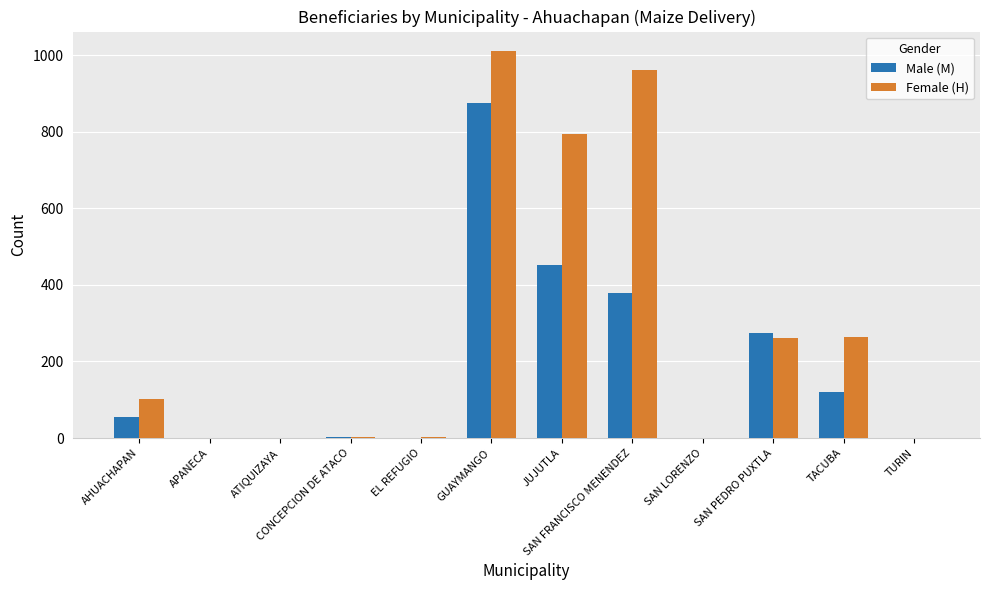

The value of Male (M) at JUJUTLA is 108. True or false?

False